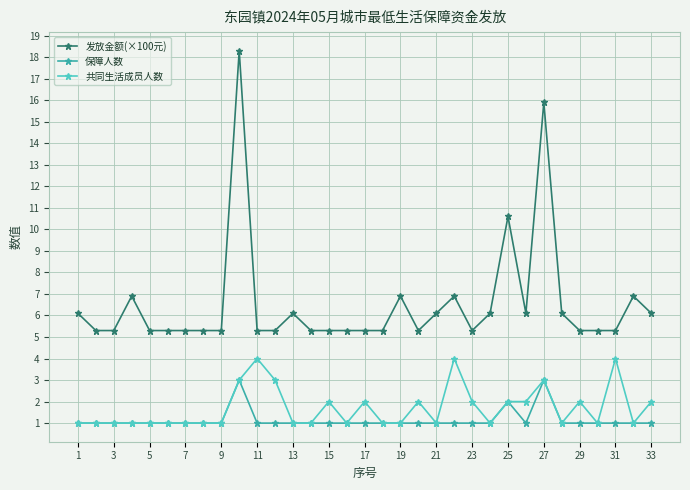

What is the difference between the second highest and minimum values in the 发放金额(×100元) series?

10.6